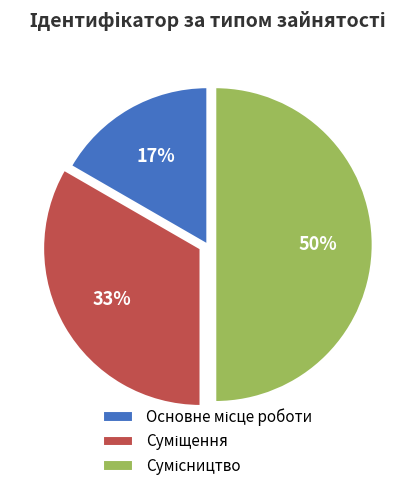

To the nearest percent, what is the difference between the largest and smallest slice percentages?

33%